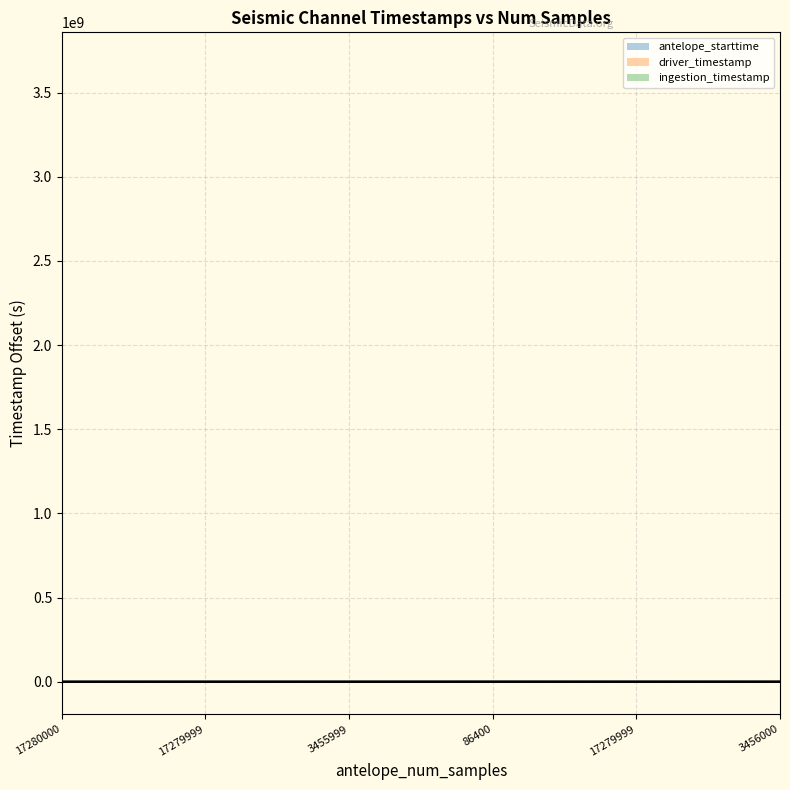

What is the difference between the ingestion_timestamp values at 86400 and 17280000?

86998.2